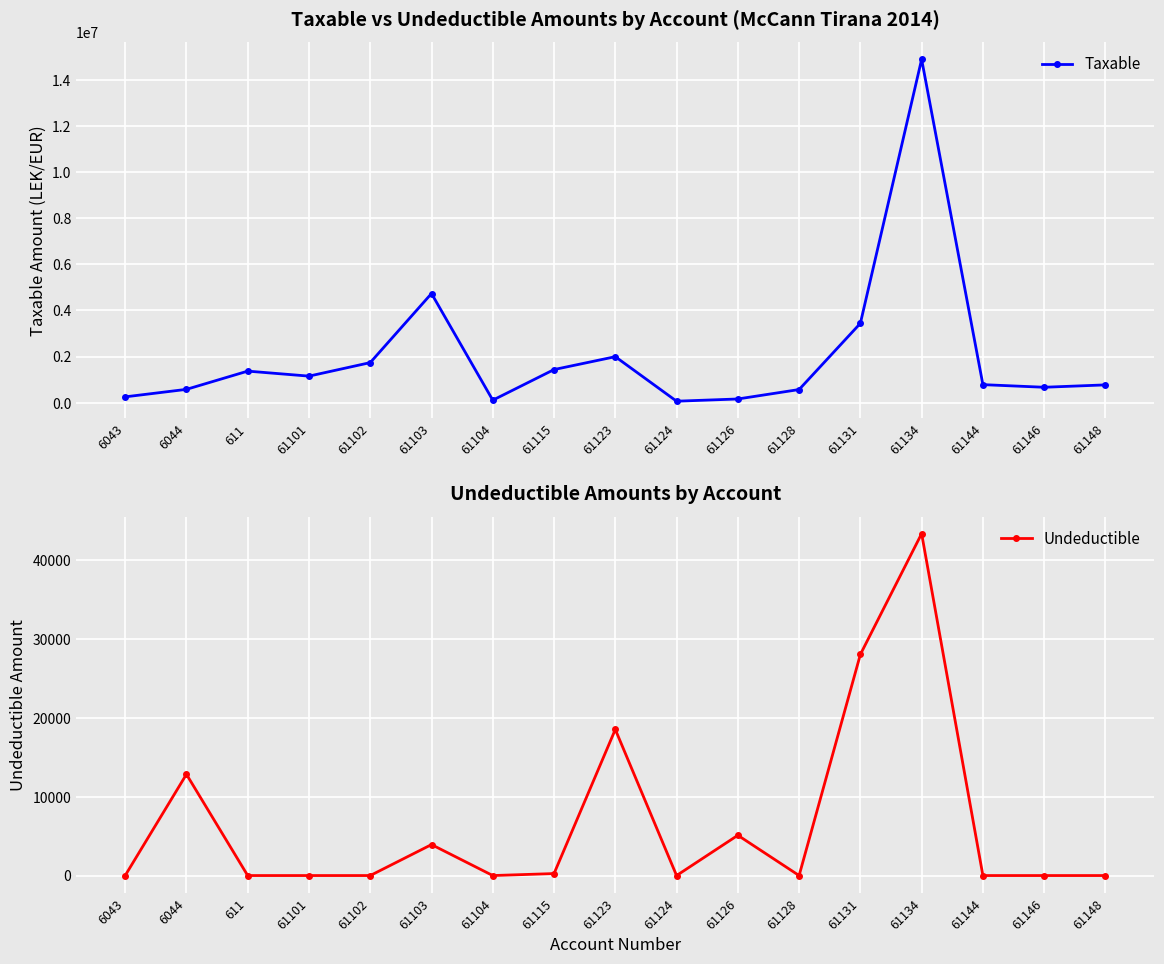

Reading left to right, extract all data points from this chart.

Taxable: 250227.1	575296.9	1366068.5	1149043.7	1735151.5	4731146.9	105900.0	1433753.2	1991862.2	61813.2	157990.0	567460.5	3437988.5	14887859.8	779642.1	666085.5	769080.9
Undeductible: 0.0	12822.0	0.0	0.0	0.0	3920.0	0.0	250.0	18500.0	0.0	5100.0	0.0	28000.0	43299.0	0.0	0.0	0.0